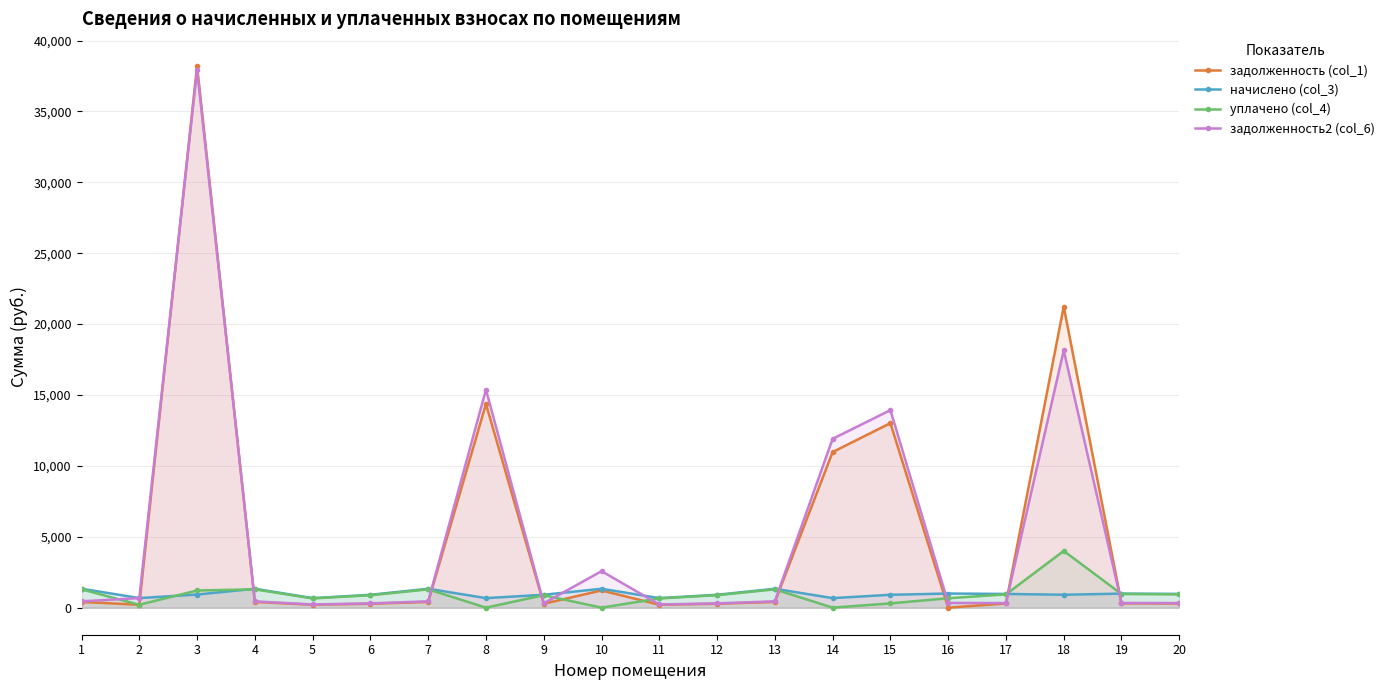

What is the difference between the maximum and minimum values in the уплачено (col_4) series?

4000.0